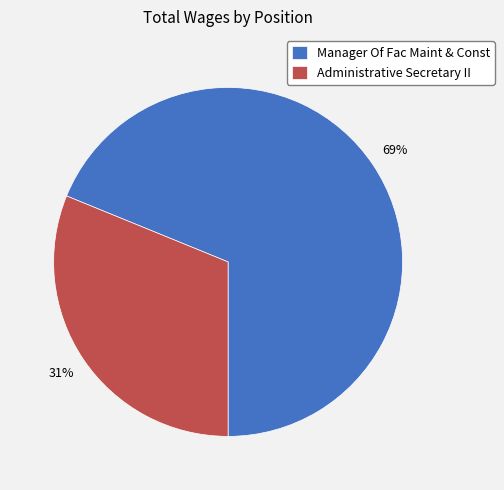

True or false: Administrative Secretary II accounts for 31% of the total.

True